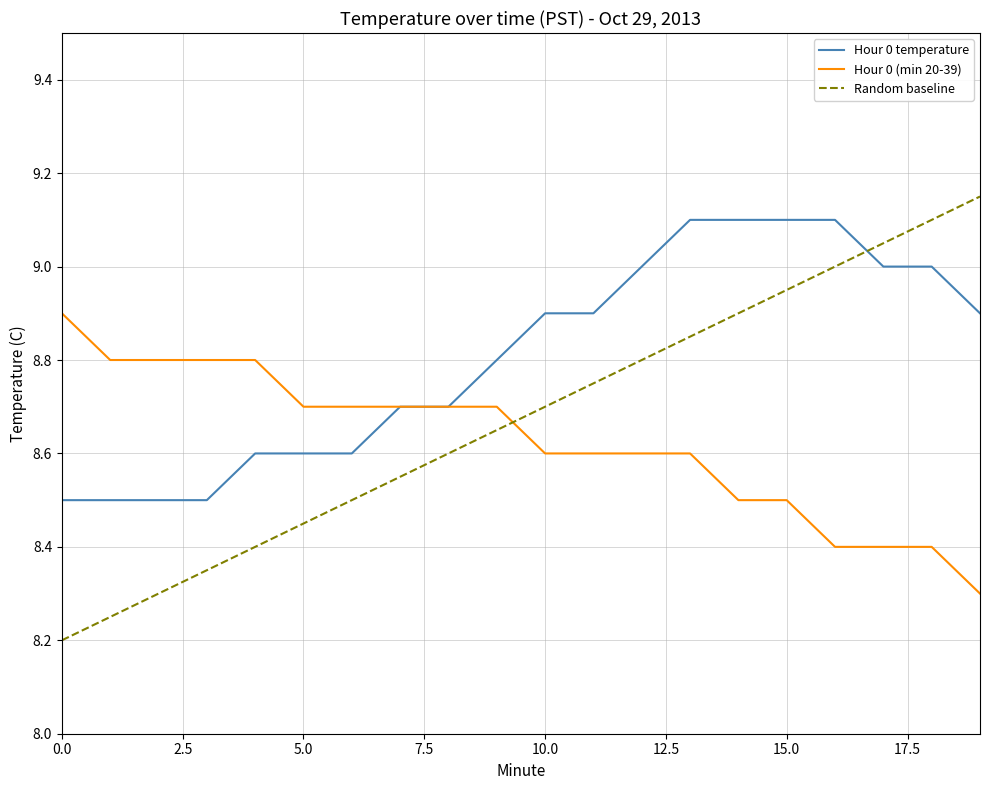

Which series ends up on top after the final intersection of Hour 0 temperature and Random baseline?

Random baseline